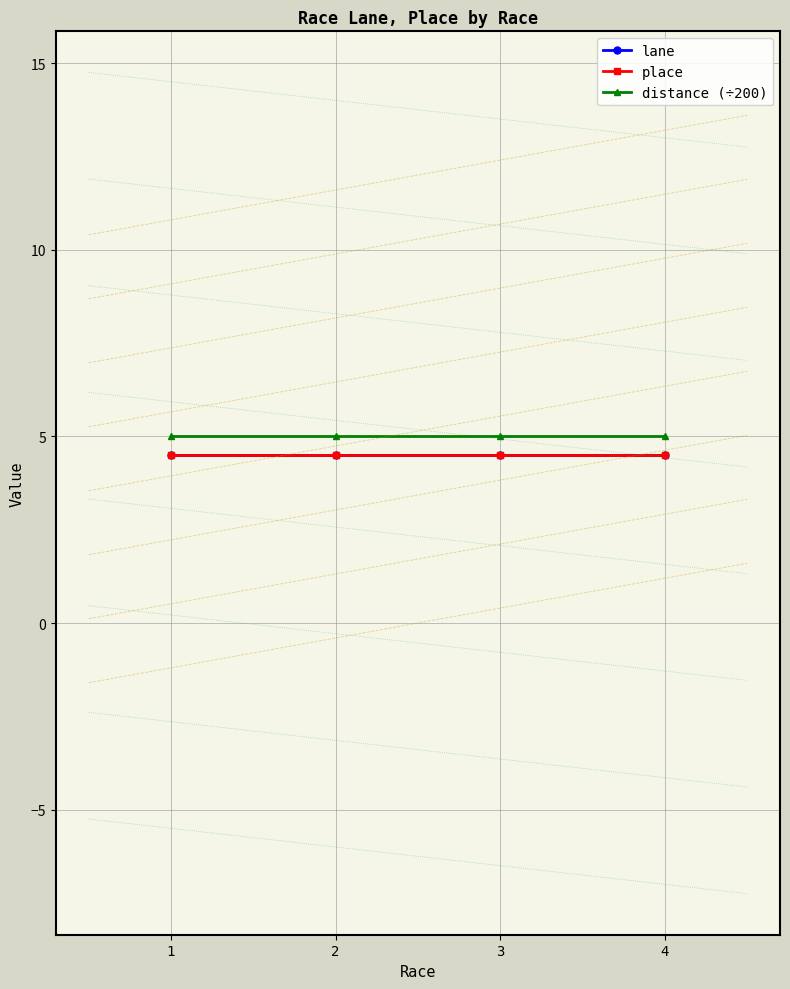

True or false: distance (÷200) and place cross at least once.

False